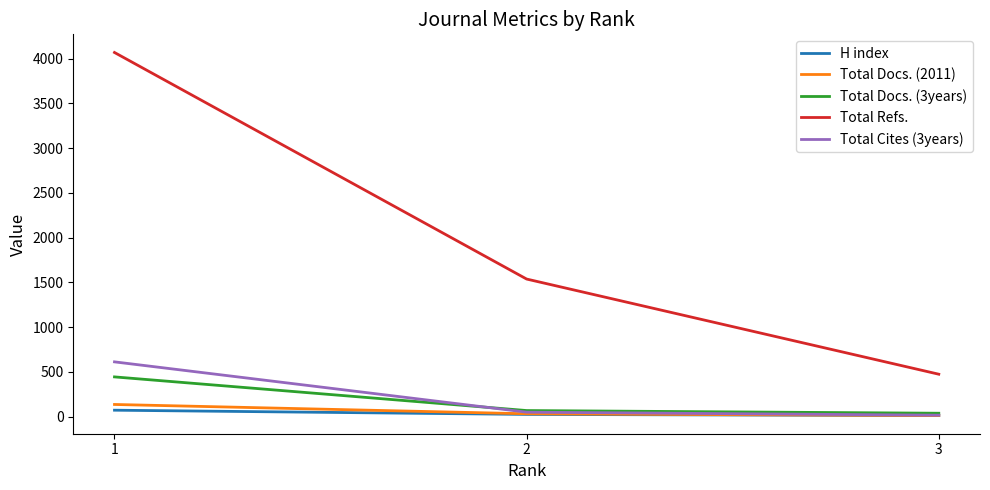

List the series in order of their peak value, lowest first.

H index, Total Docs. (2011), Total Docs. (3years), Total Cites (3years), Total Refs.